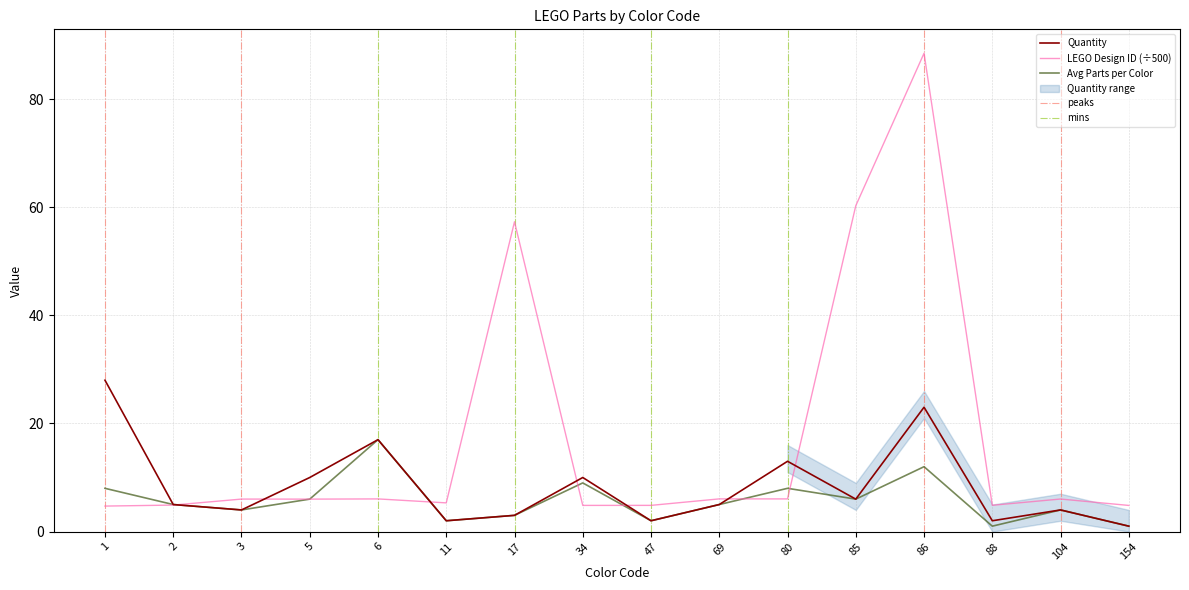

What is the minimum value shown in the chart?

1.0